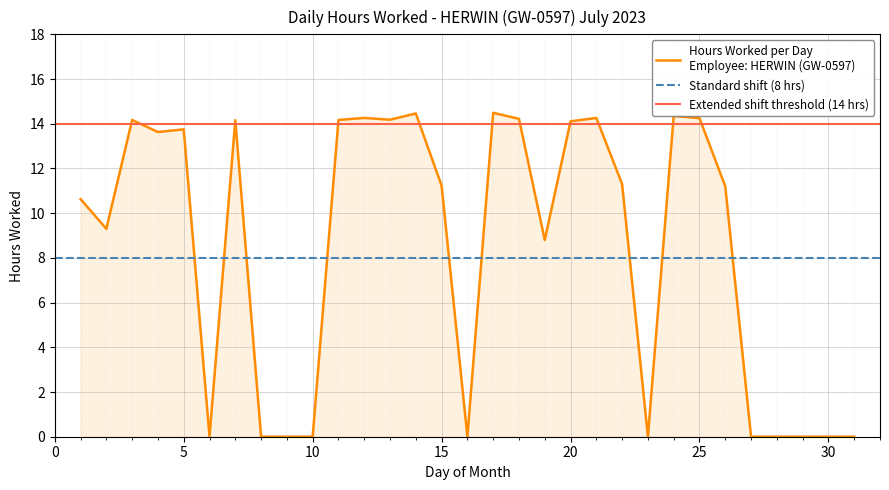

List the labels in order of value, largest first.

17, 14, 24, 12, 21, 25, 18, 13, 3, 11, 7, 20, 5, 4, 22, 15, 26, 1, 2, 19, 6, 8, 9, 10, 16, 23, 27, 28, 29, 30, 31